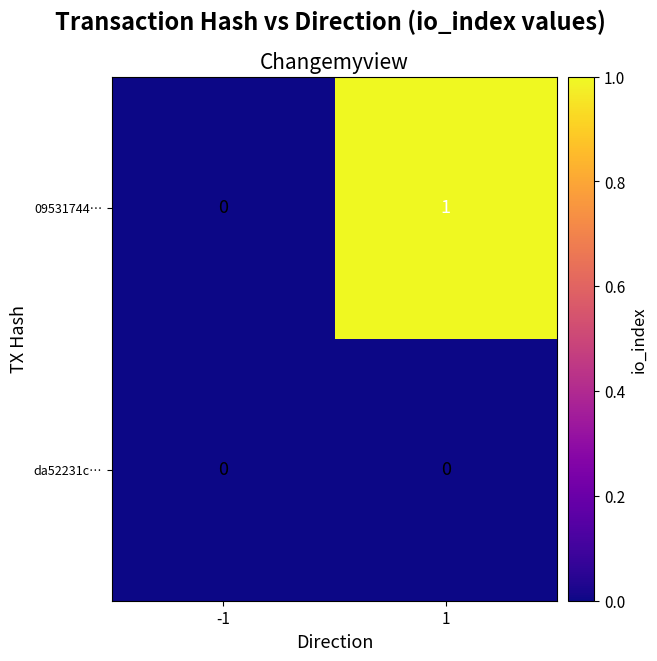

The da52231c… series shows 0 at -1. True or false?

True